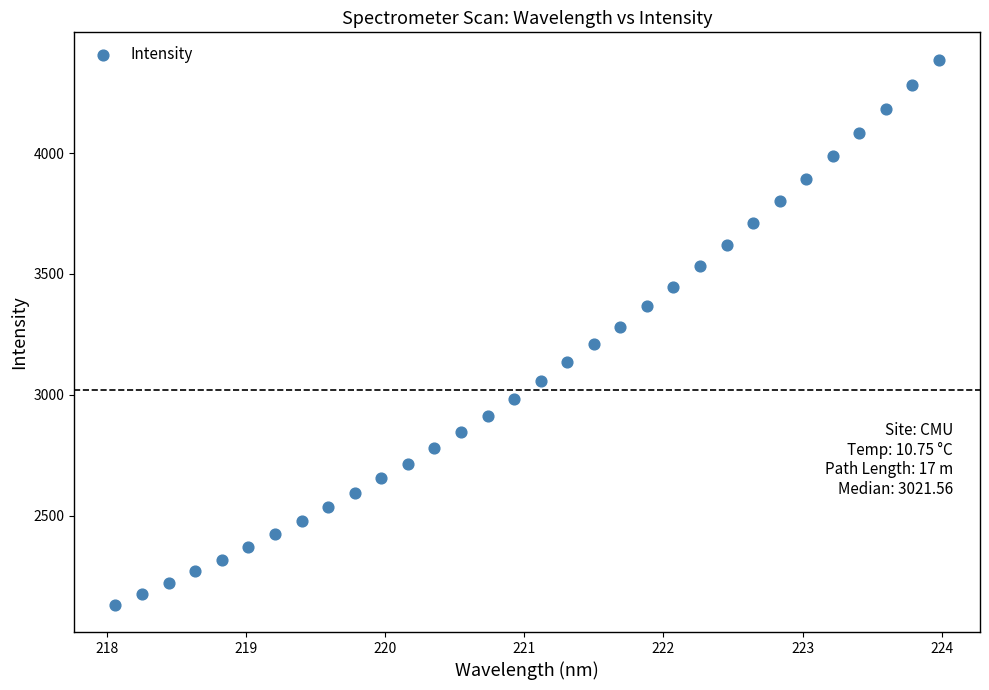

What is the range of Y values (max minus min)?

2254.8